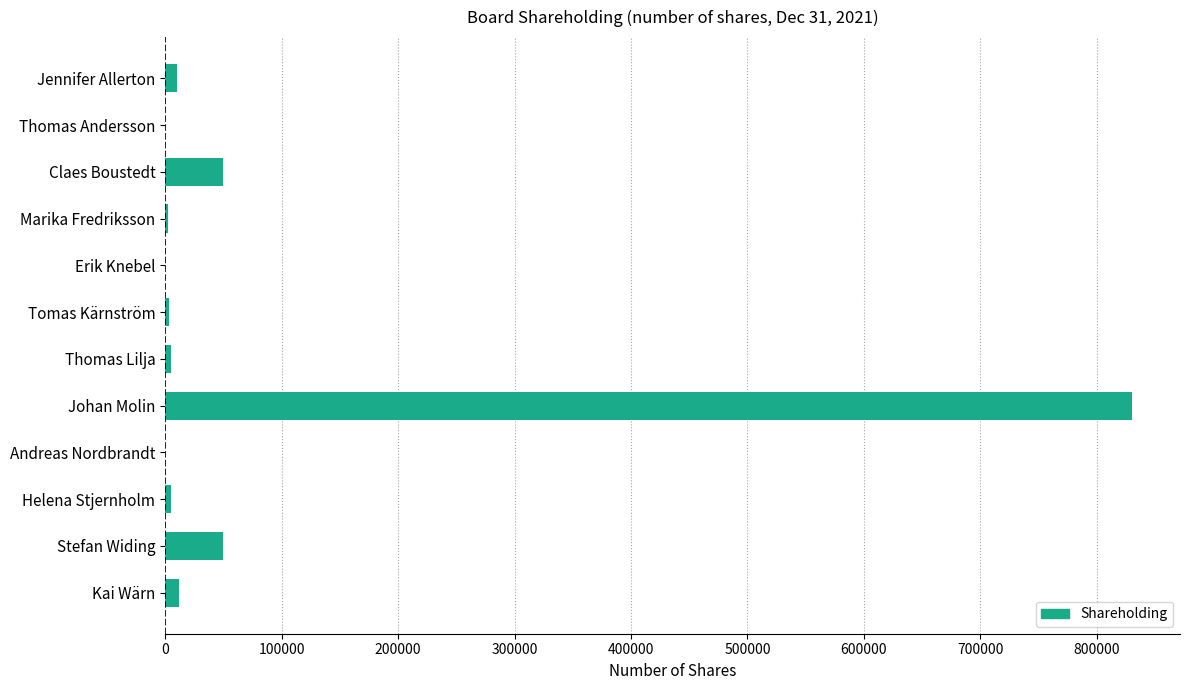

What is the sum of all values?

966719